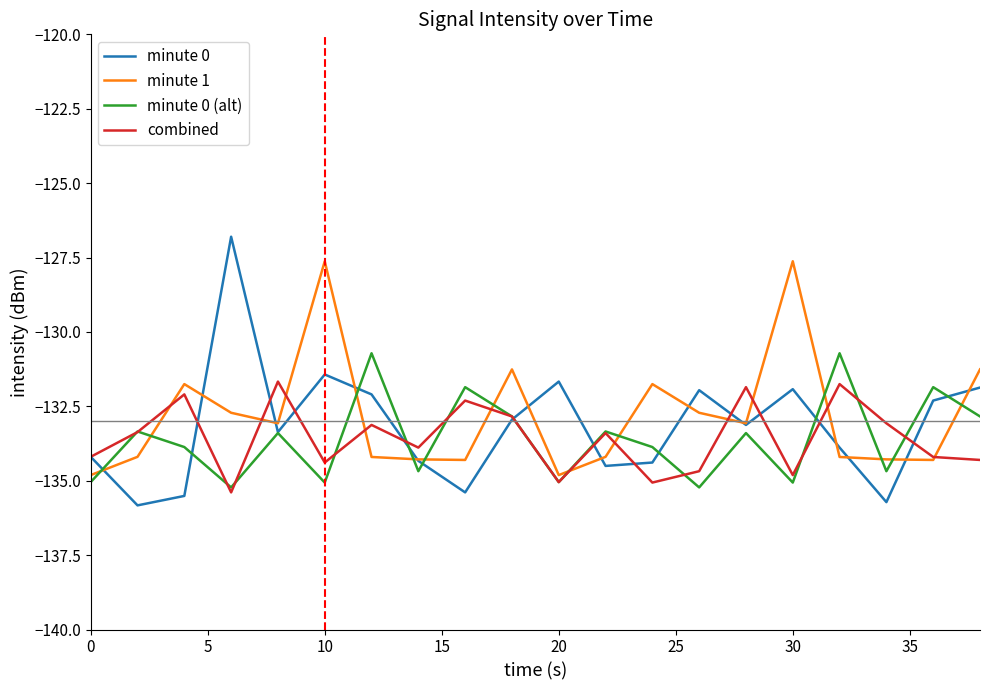

Which series has the widest spread of values?

minute 0